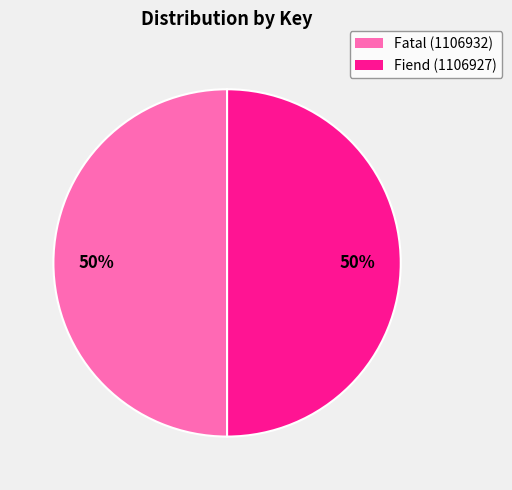

To the nearest percent, what is the average slice percentage?

50%